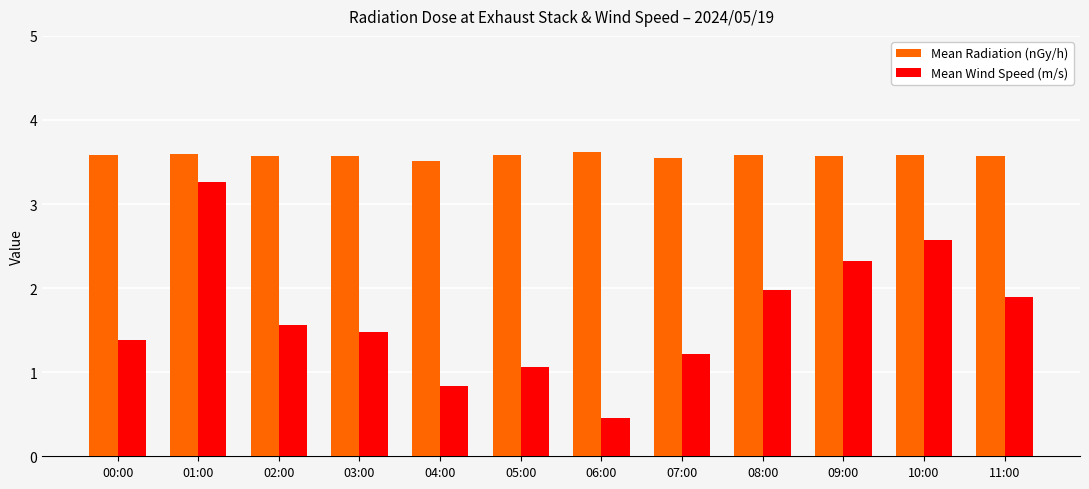

What is the difference between the maximum and minimum values in the Mean Radiation (nGy/h) series?

0.1